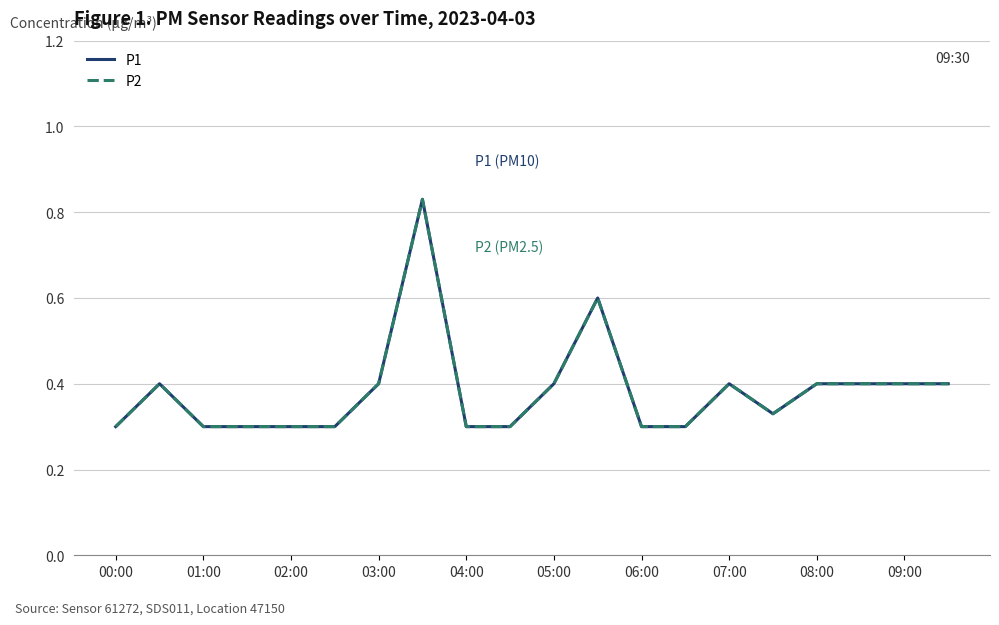

Is this an area chart (filled region under the line)?

No